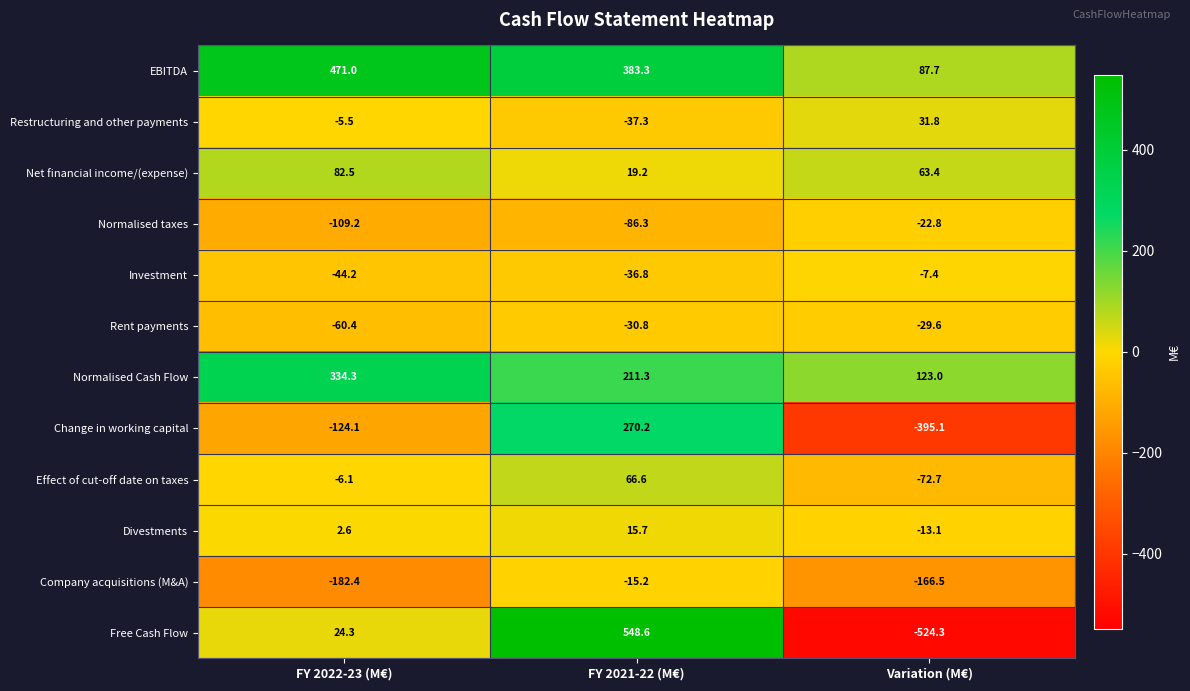

What is the average value of the Rent payments series?

-40.3